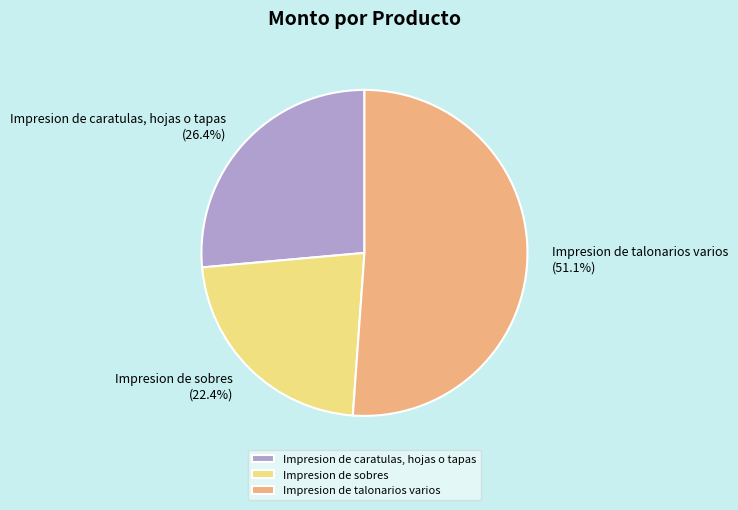

To the nearest percent, what portion does Impresion de talonarios varios represent?

51%